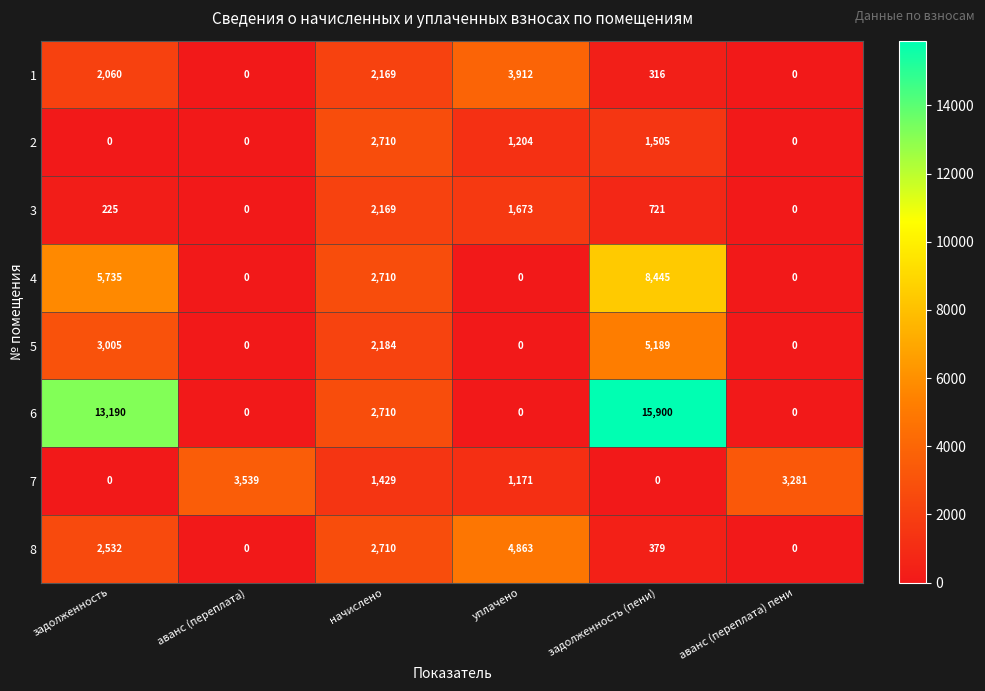

Is it true that 4 equals 2323 at задолженность?

False